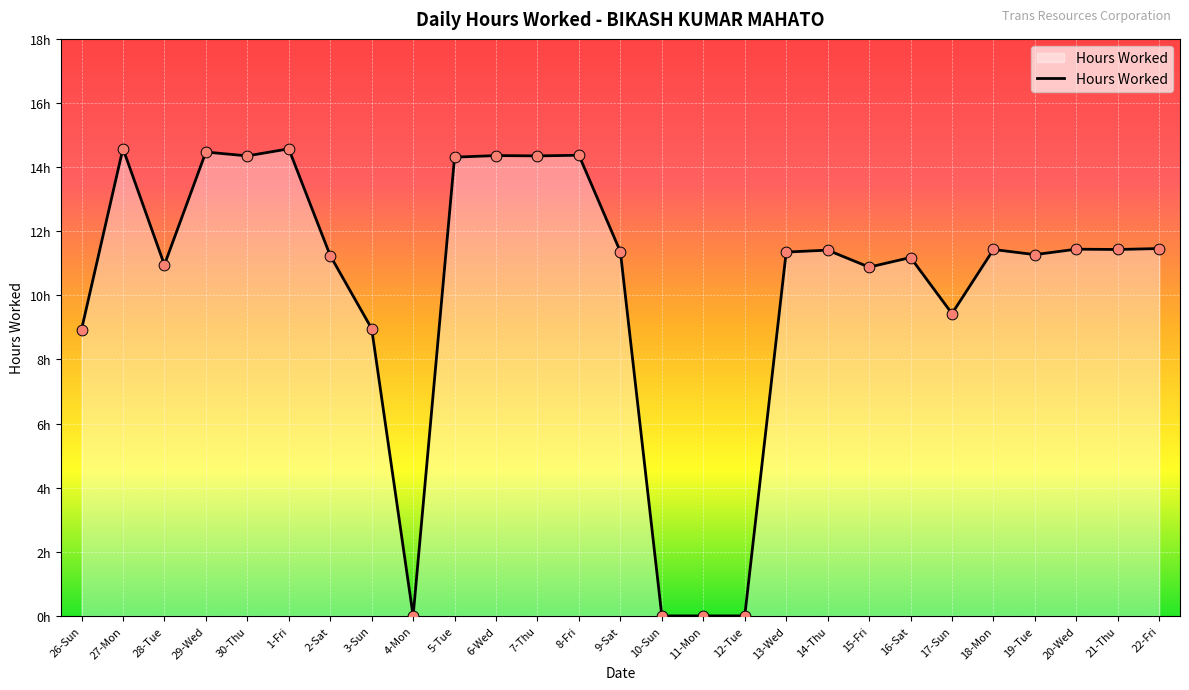

Between 13-Wed and 3-Sun, which is larger?

13-Wed